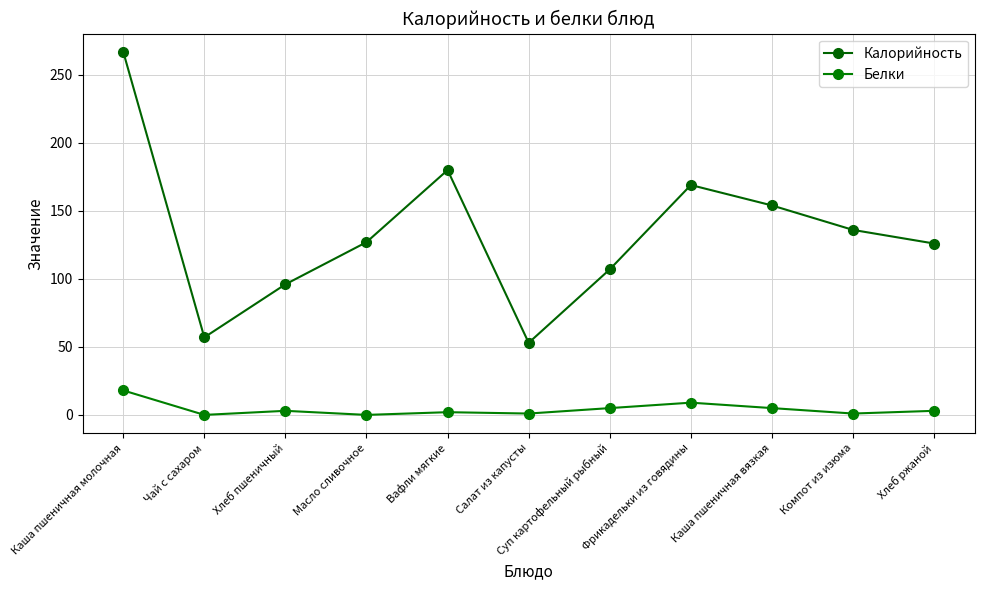

Is this an area chart (filled region under the line)?

No